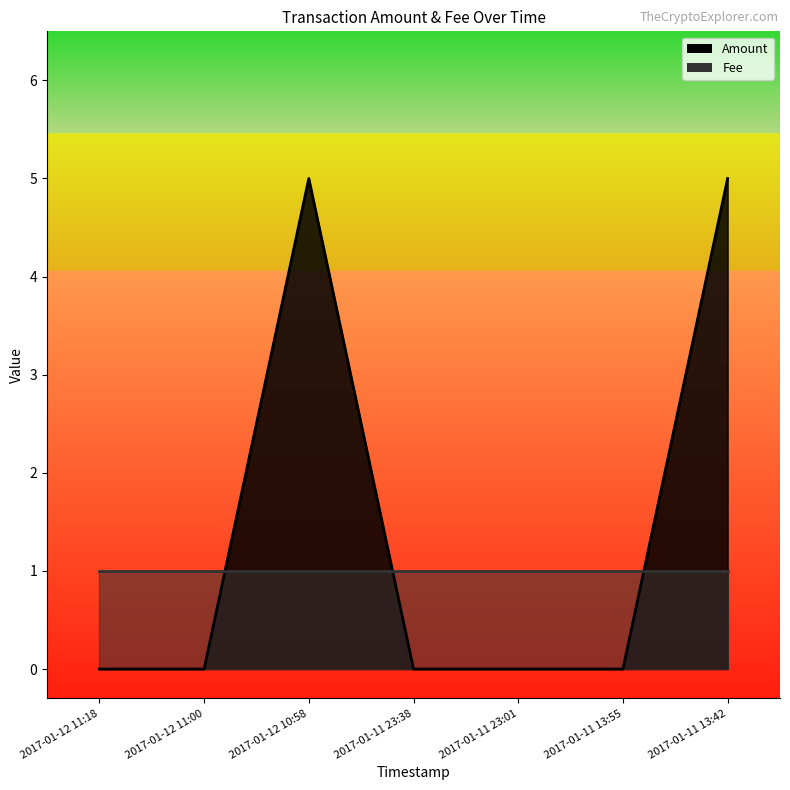

Which has a higher value, 2017-01-11 13:42 or 2017-01-11 23:01?

2017-01-11 13:42